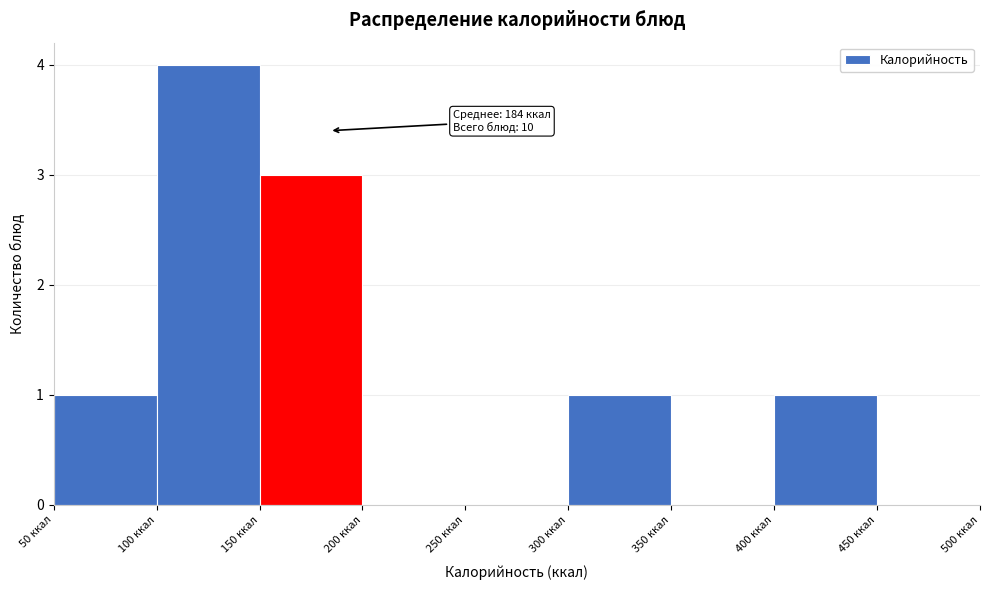

Over which range of the x-axis is the bar tallest?

100 to 150